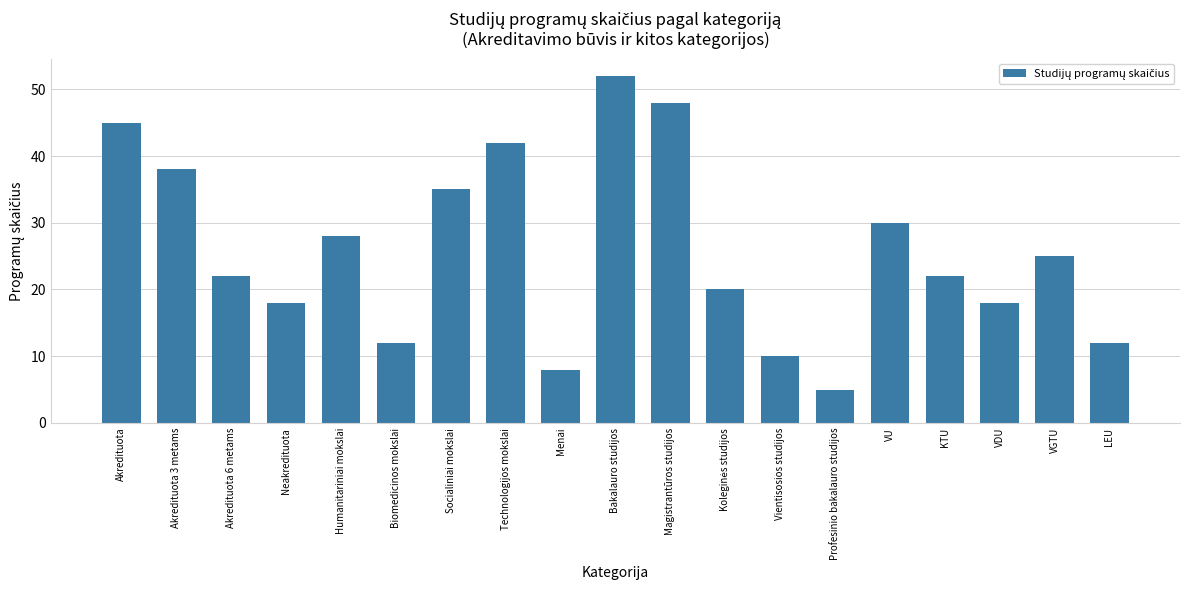

How many bars are there in total?

19